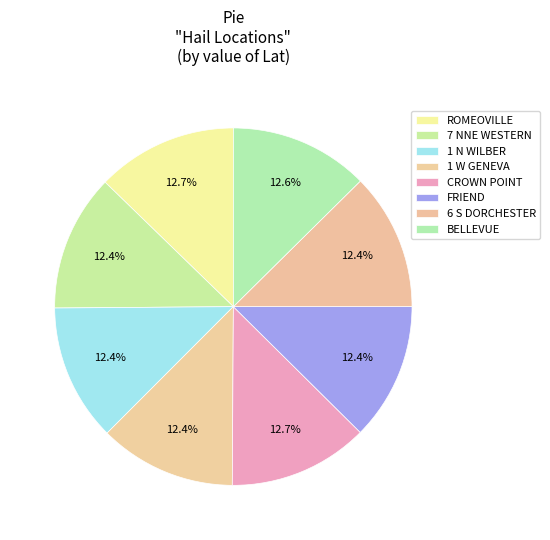

Does 1 N WILBER represent more than half of the total?

No